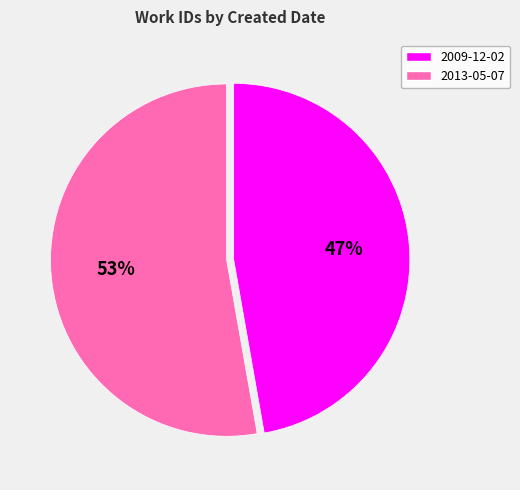

Which category has the biggest portion of the pie?

2013-05-07